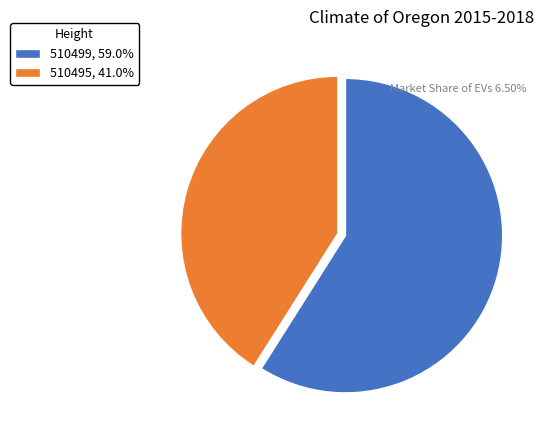

Rank the categories by value from lowest to highest.

510495, 510499